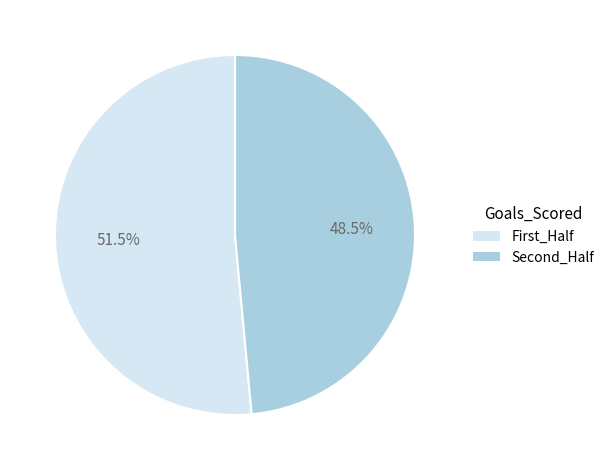

Which has a higher value, First_Half or Second_Half?

First_Half